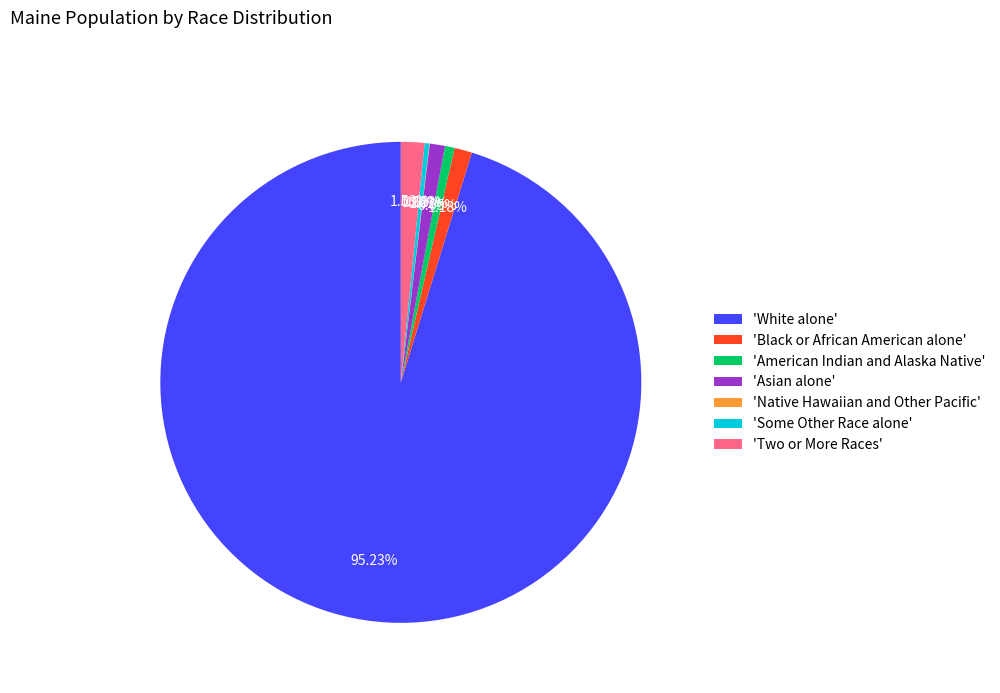

Between 'Two or More Races' and 'Some Other Race alone', which is larger?

'Two or More Races'